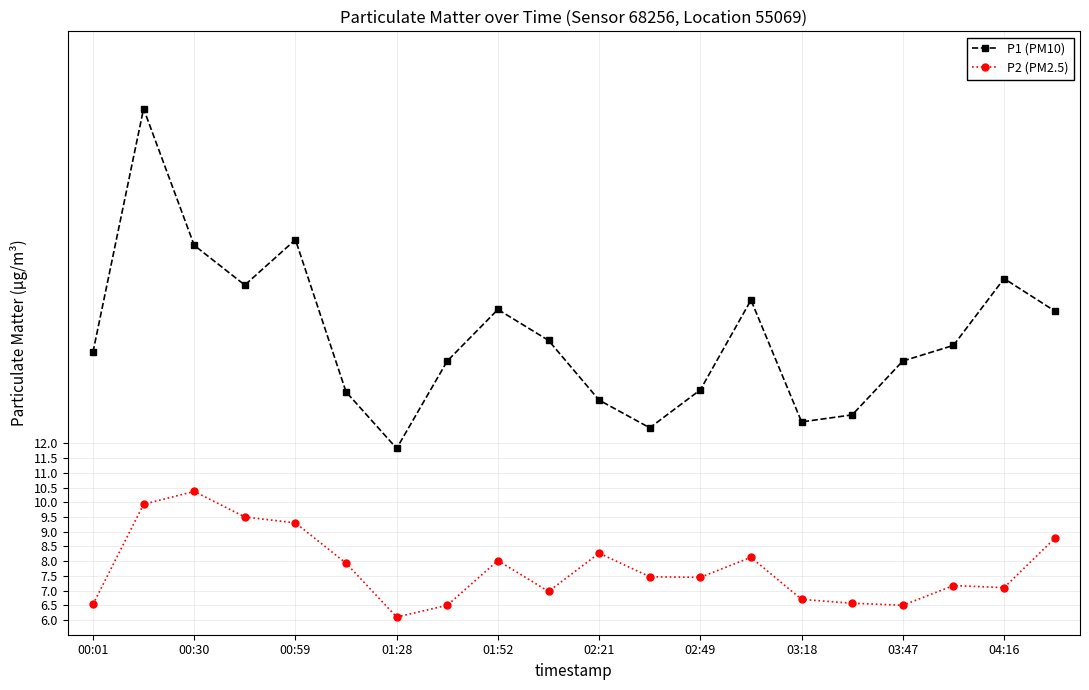

True or false: P2 (PM2.5) and P1 (PM10) intersect in this chart.

False